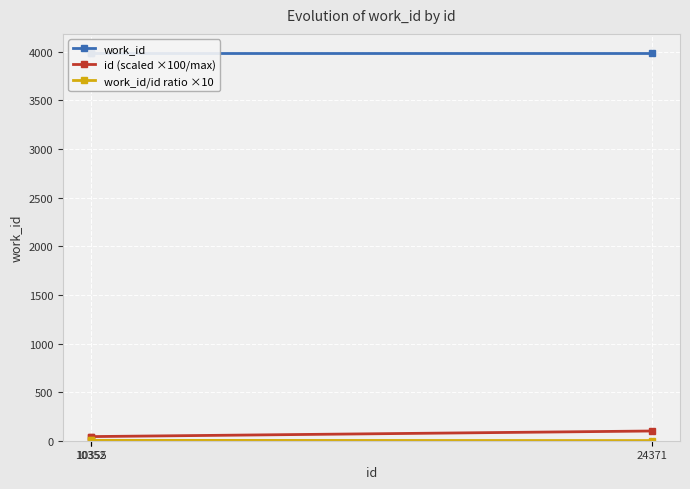

What is the sum of all work_id/id ratio ×10 values?

9.3